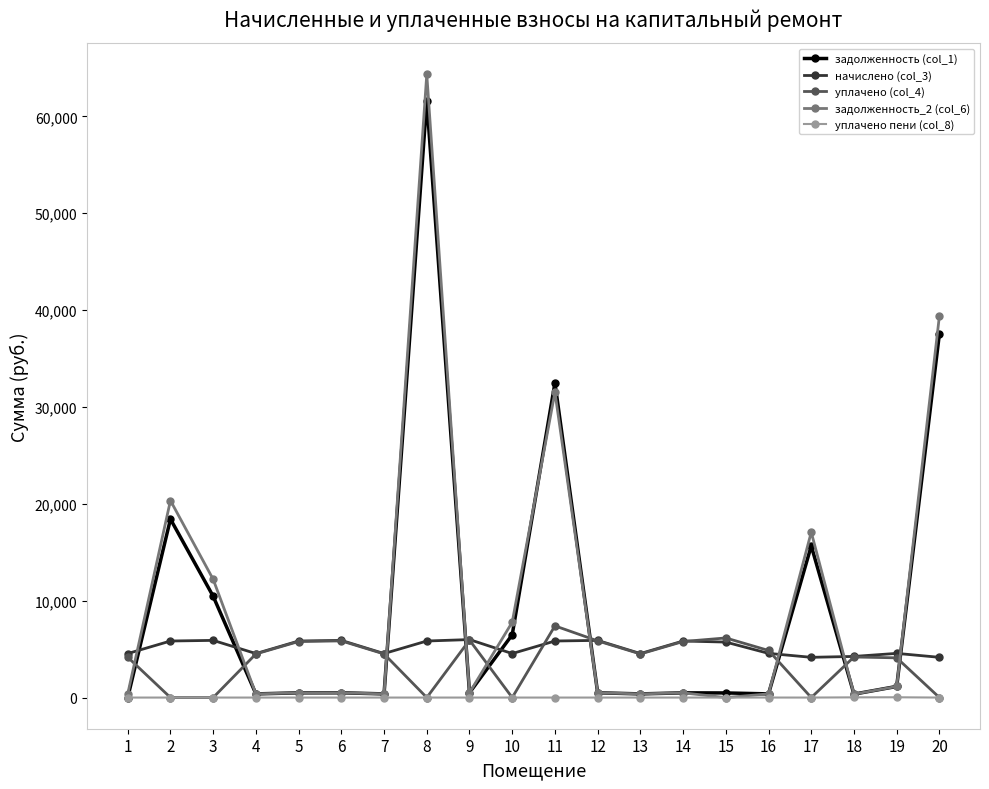

Is the value of уплачено пени (col_8) at 16 greater than the value of уплачено (col_4) at 16?

No